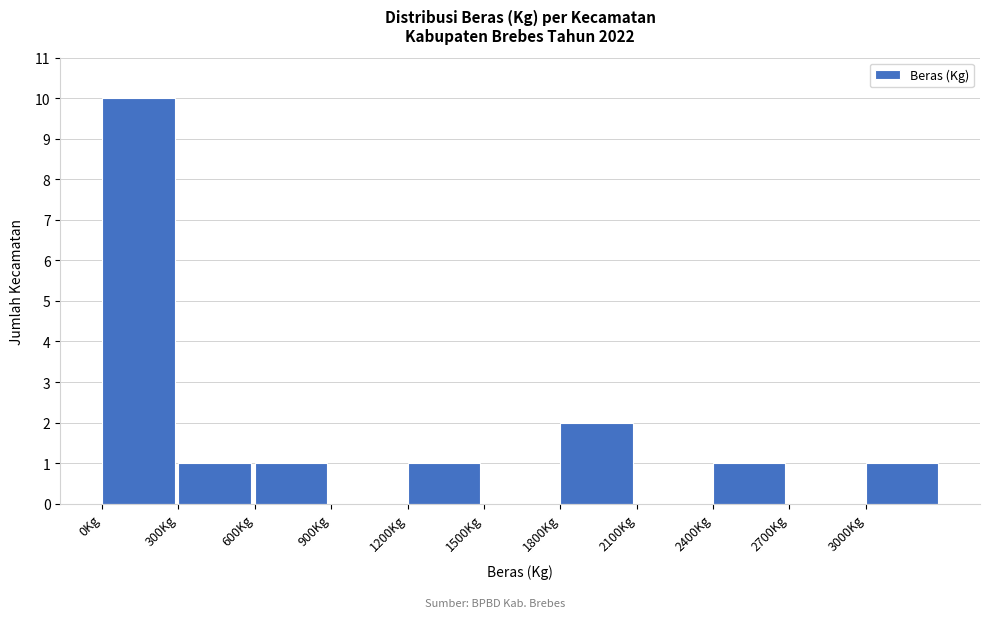

Which range on the x-axis has the tallest bar?

0 to 300